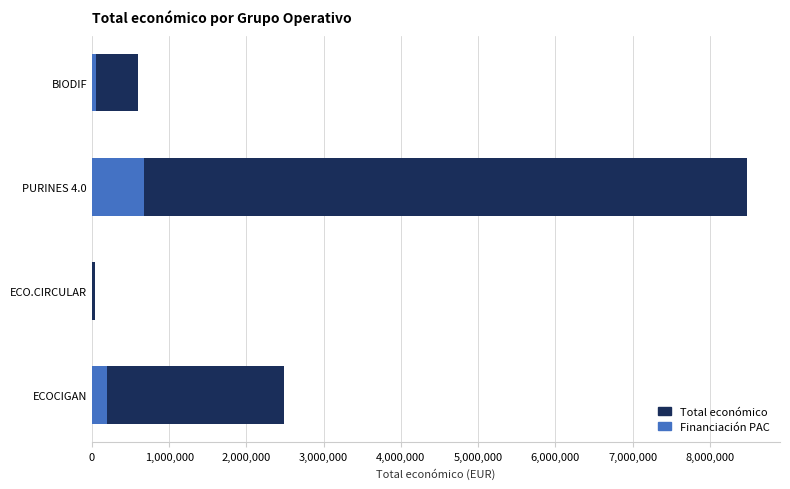

What is the sum of all Financiación PAC values?

928918.8